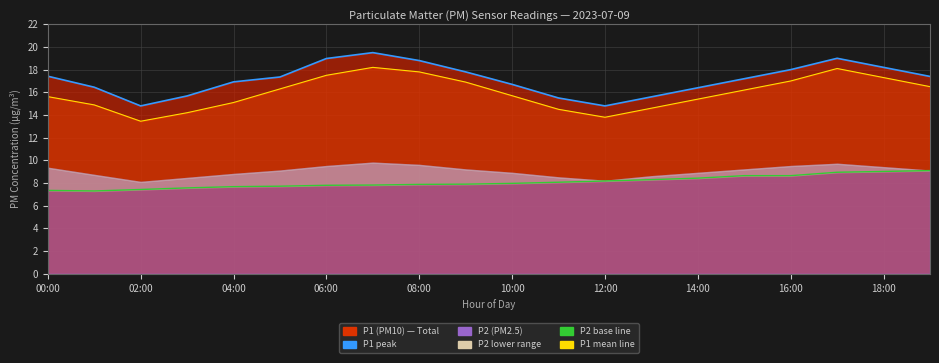

What is the maximum value shown in the chart?

19.5